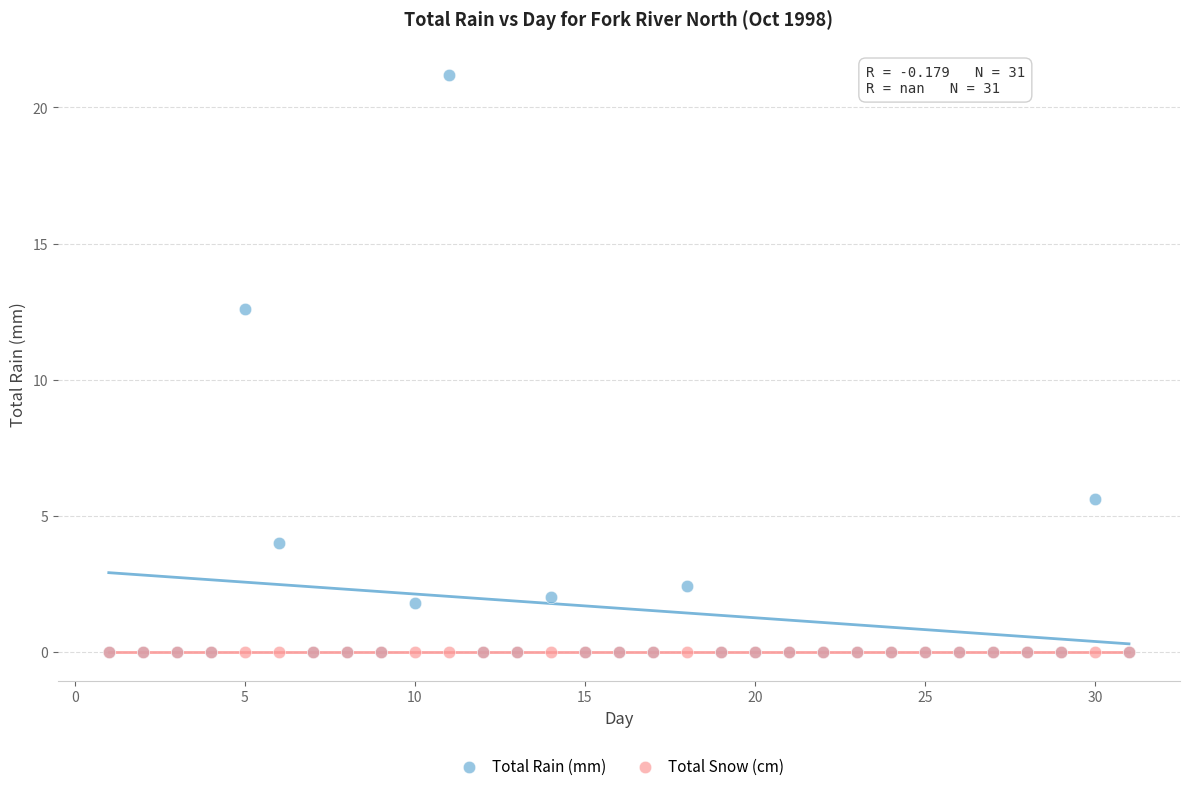

Which series contains the highest Y value?

Total Rain (mm)